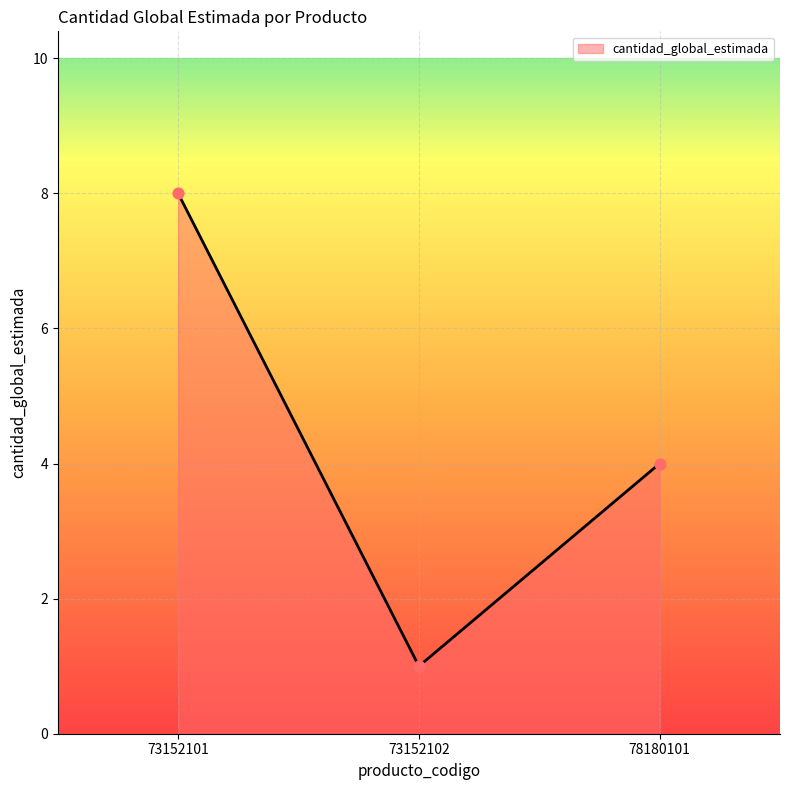

What is the change in value from 73152102 to 78180101?

+3